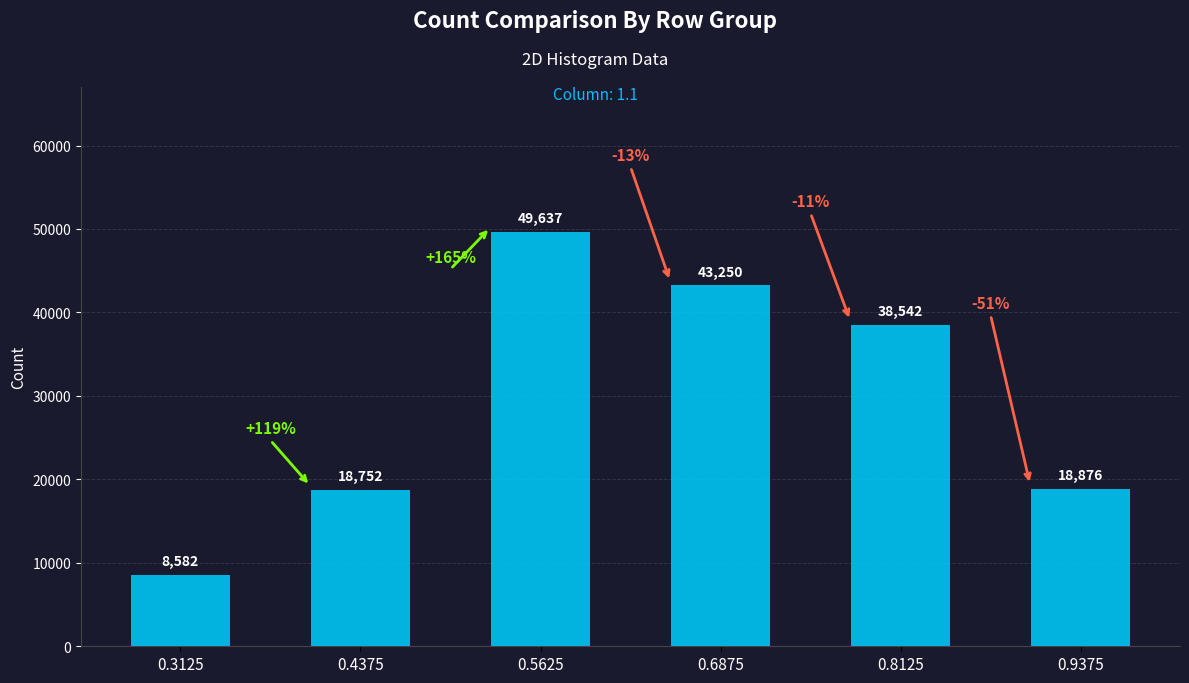

What is the change in value from 0.4375 to 0.5625?

+30885